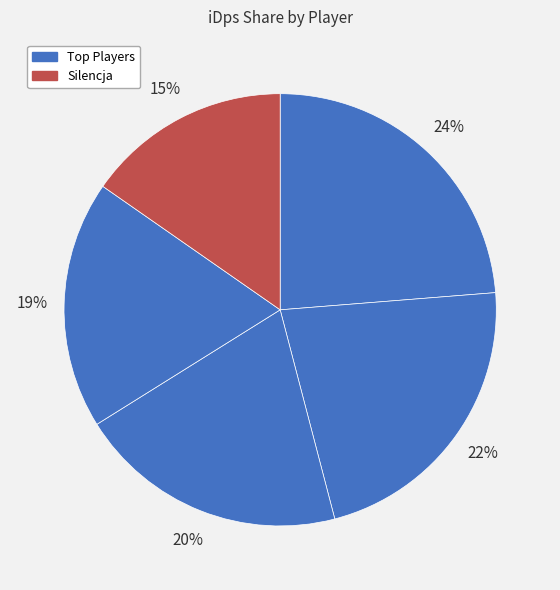

How many segments does this pie chart have?

5